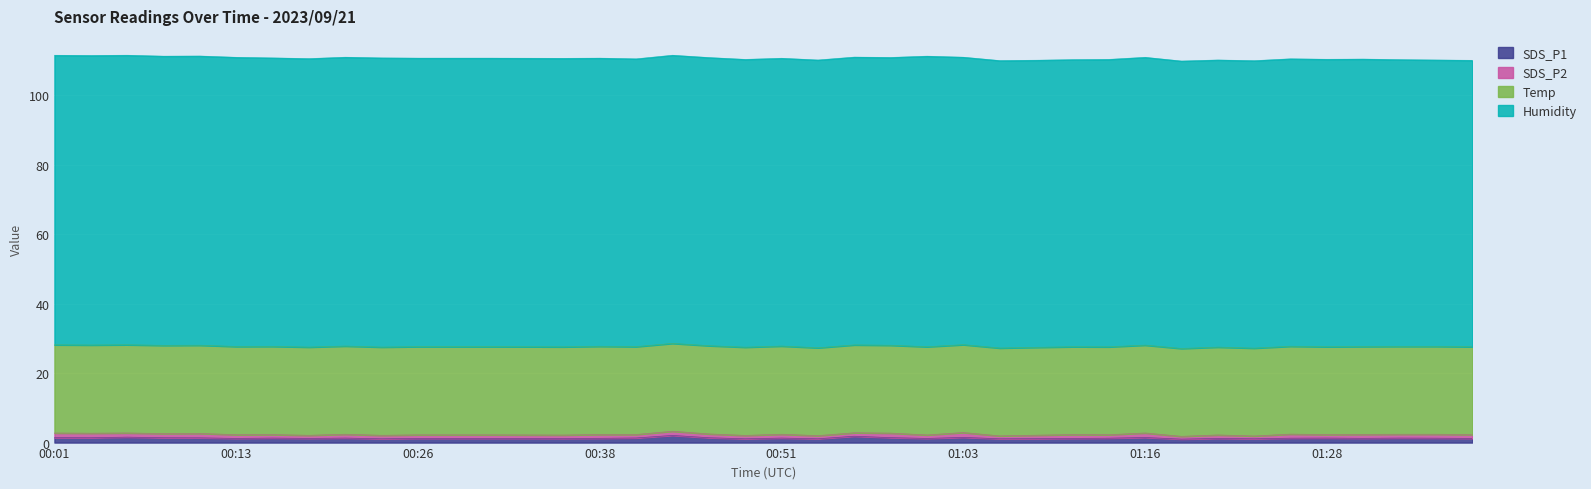

True or false: Temp has more than 0 points higher than both neighbors.

True